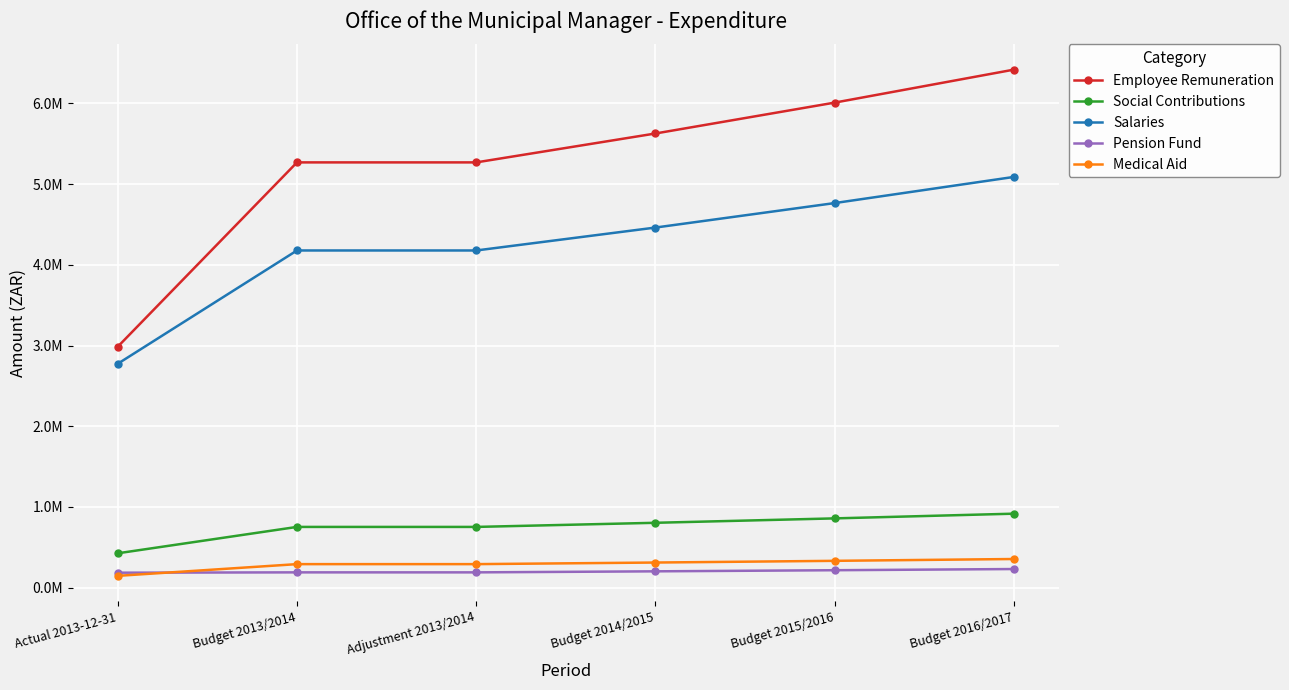

Which category has the lowest value across all series?

Actual 2013-12-31